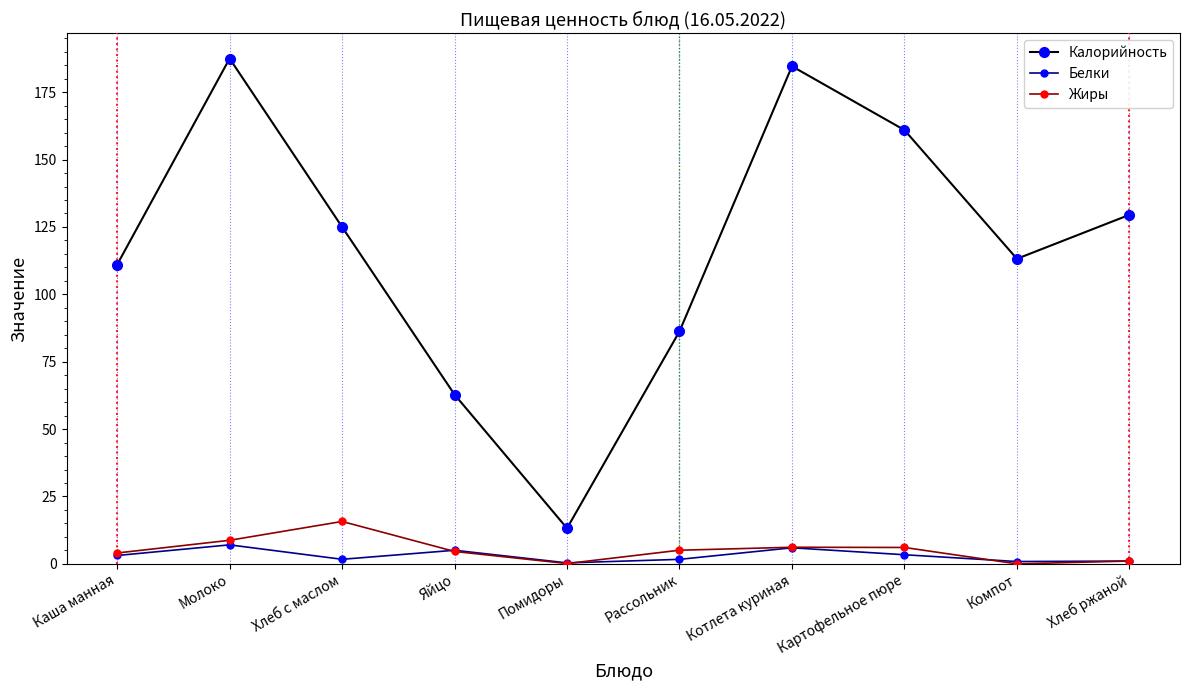

True or false: Жиры has a value of 6.1 at Картофельное пюре.

True